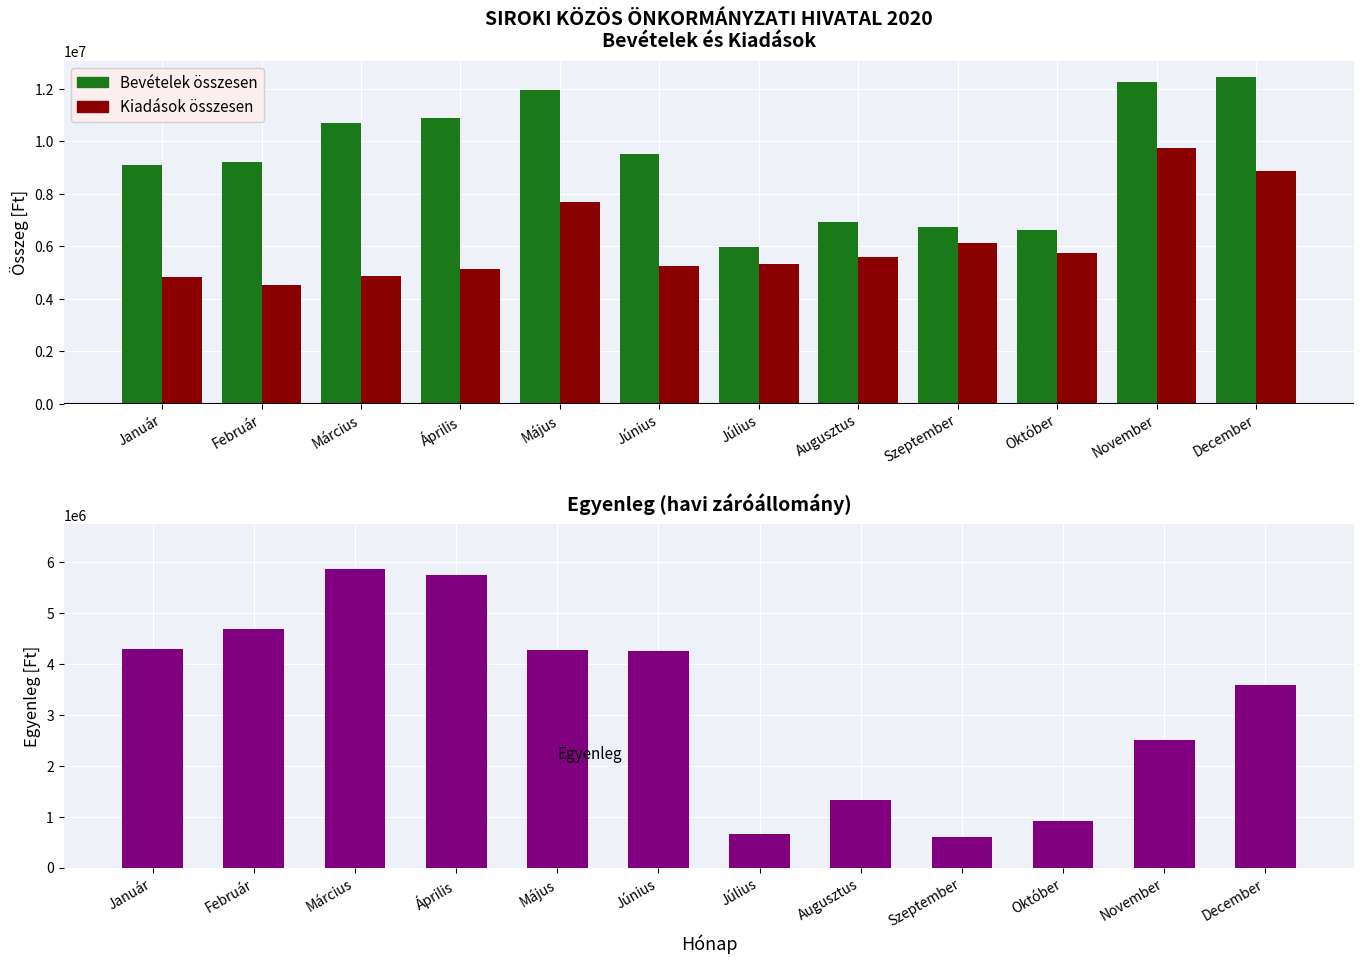

Reading left to right, transcribe all the data shown in this chart.

Bevételek összesen: 9100973	9193374	10707146	10865457	11935553	9490531	5969958	6913006	6725784	6627866	12250114	12446828
Kiadások összesen: 4806414	4509121	4844969	5116204	7667493	5237897	5312546	5586742	6126622	5721761	9751595	8868616
Egyenleg: 4294559	4684253	5862177	5749253	4268060	4252634	657412	1326264	599162	906105	2498519	3578212